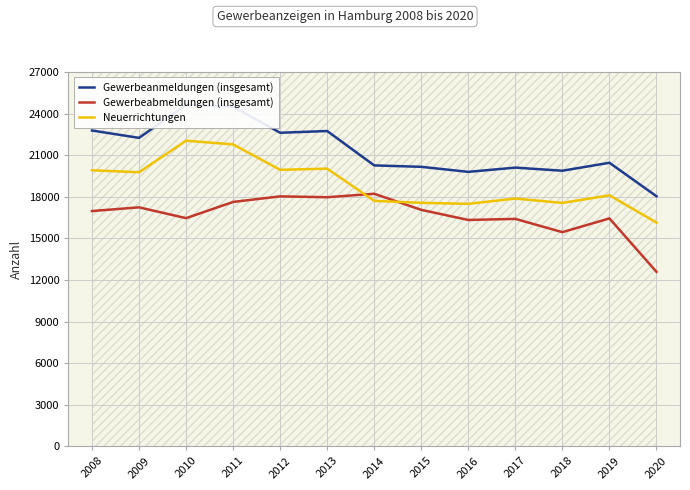

Reading right to left, what are all the values shown in this chart?

Gewerbeanmeldungen (insgesamt): 18040	20454	19880	20105	19798	20162	20264	22743	22618	24495	24632	22250	22781
Gewerbeabmeldungen (insgesamt): 12589	16441	15450	16407	16329	17058	18219	17968	18032	17629	16460	17240	16972
Neuerrichtungen: 16141	18108	17558	17874	17492	17566	17706	20029	19945	21777	22046	19769	19914